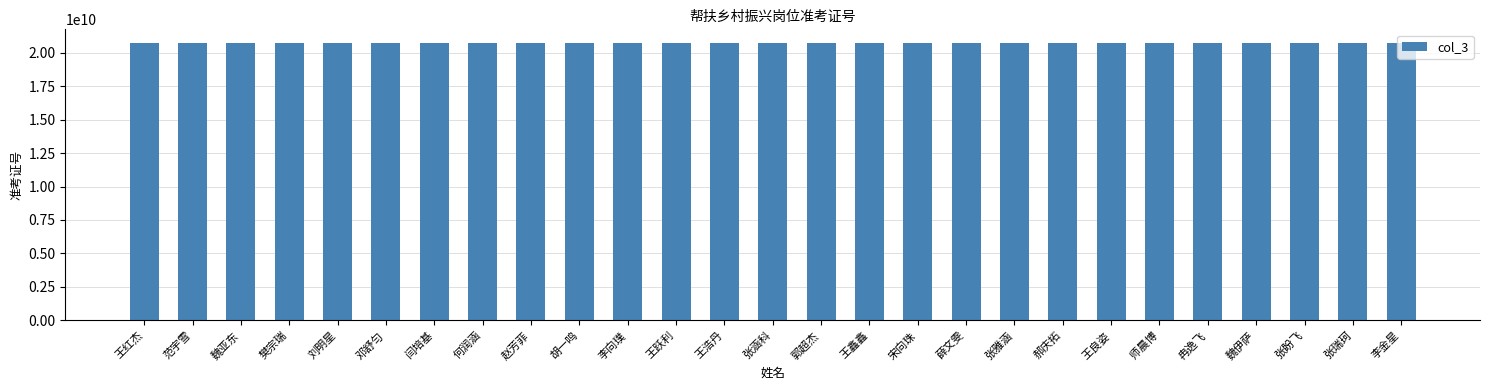

Does the chart contain stacked bars?

No